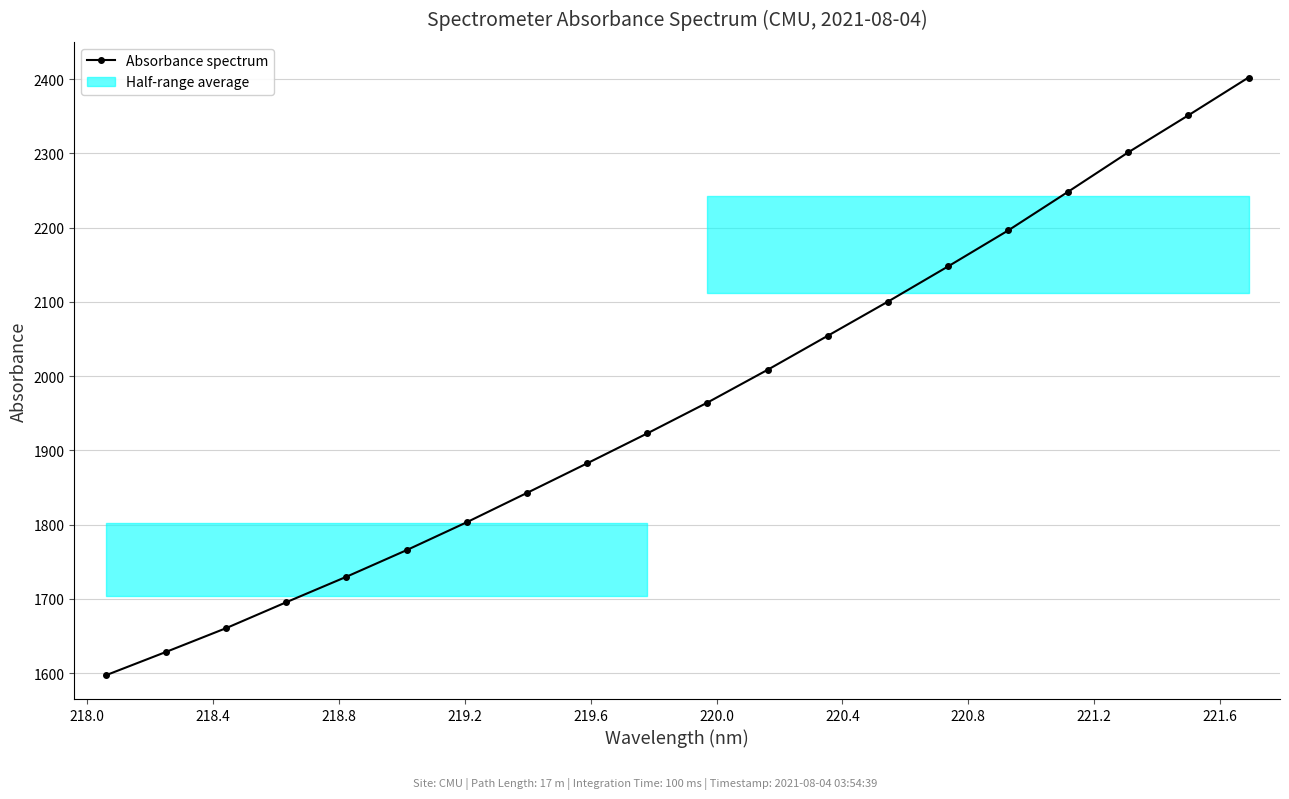

How many values in the Absorbance spectrum series are below 1964?

10